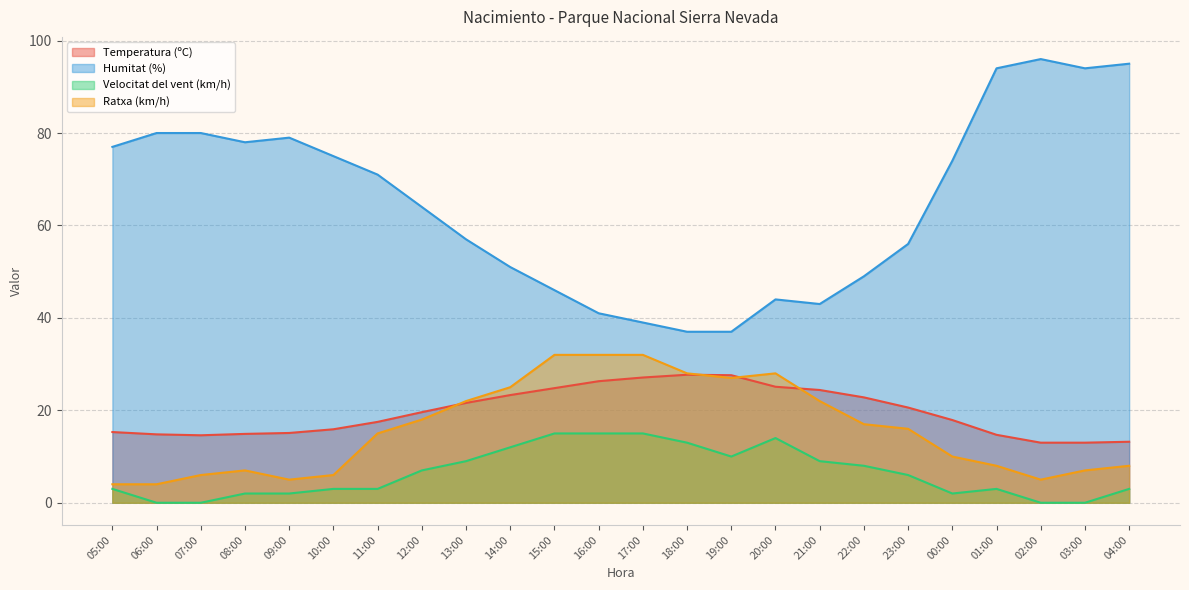

What is the label of the 3rd point from the right?

02:00